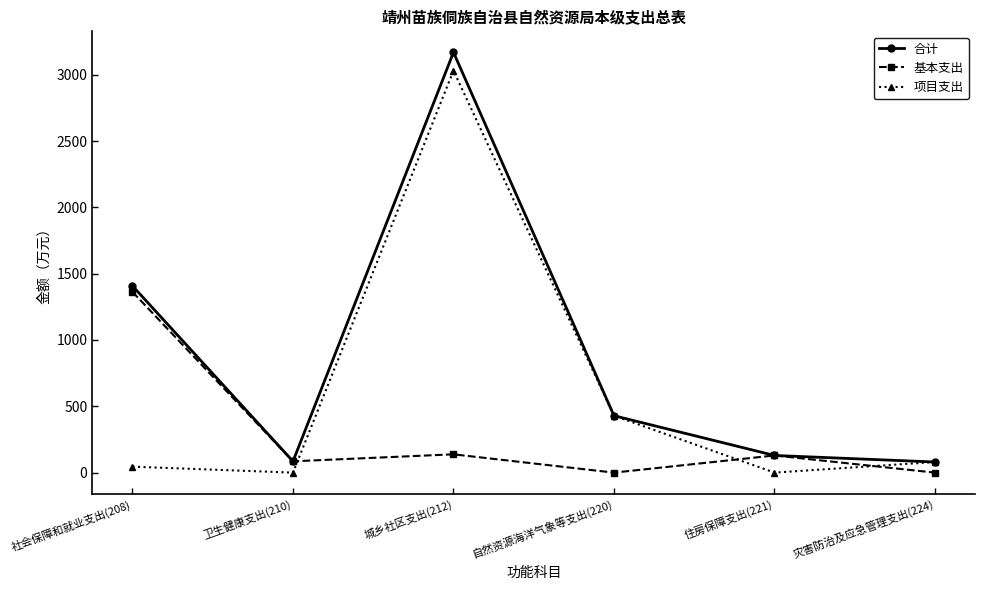

The 项目支出 series shows 1176.2 at 住房保障支出(221). True or false?

False